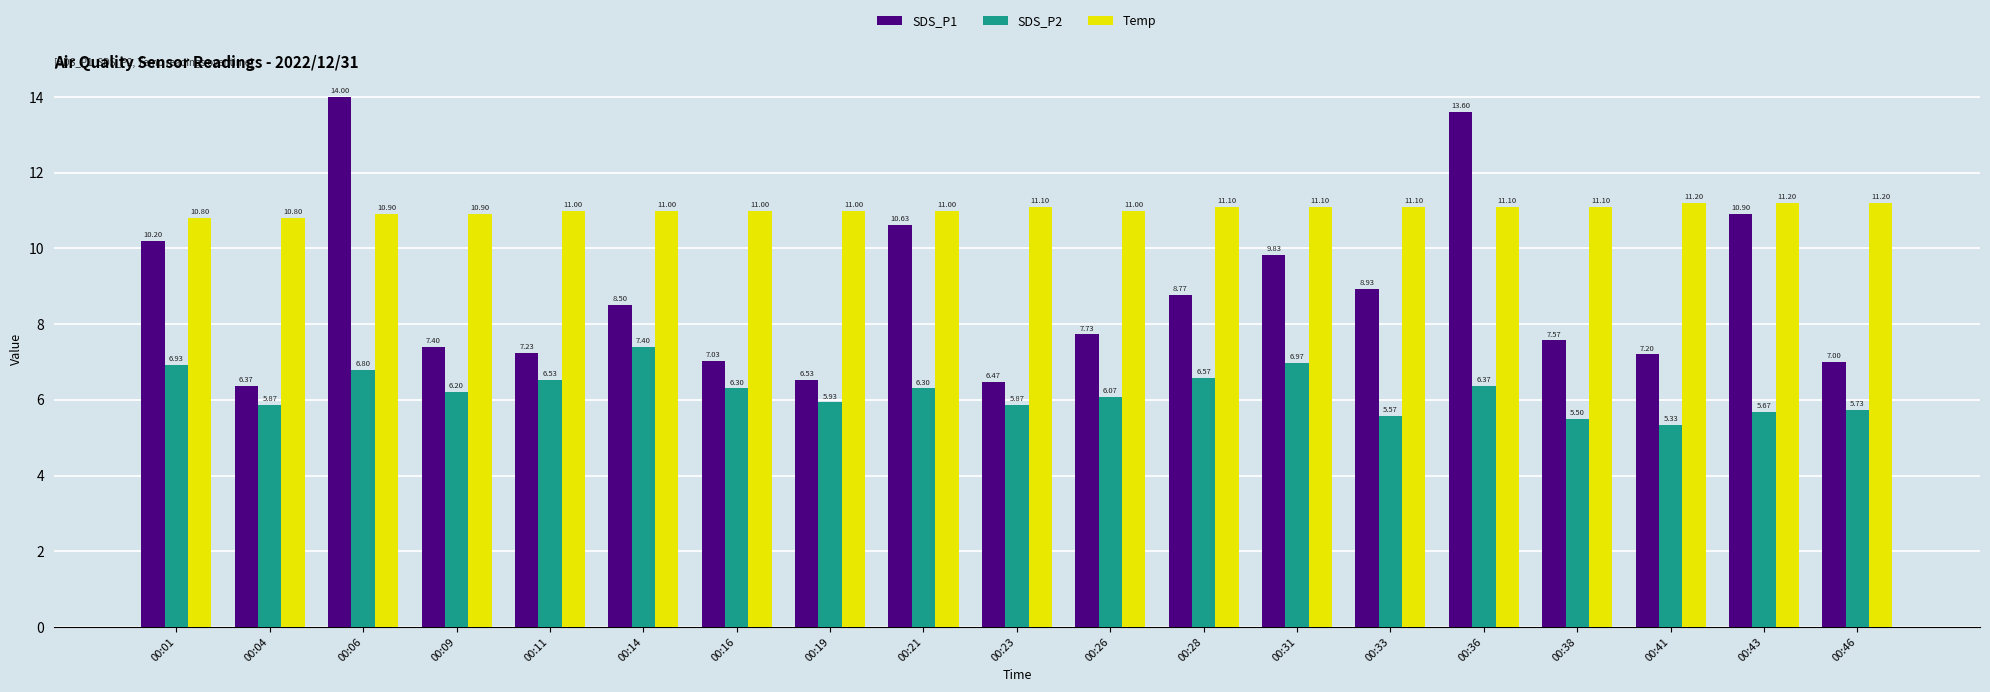

Which series has the largest total across all categories?

Temp